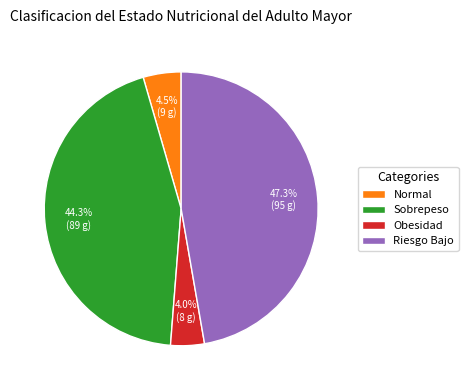

Between Riesgo Bajo and Sobrepeso, which is larger?

Riesgo Bajo